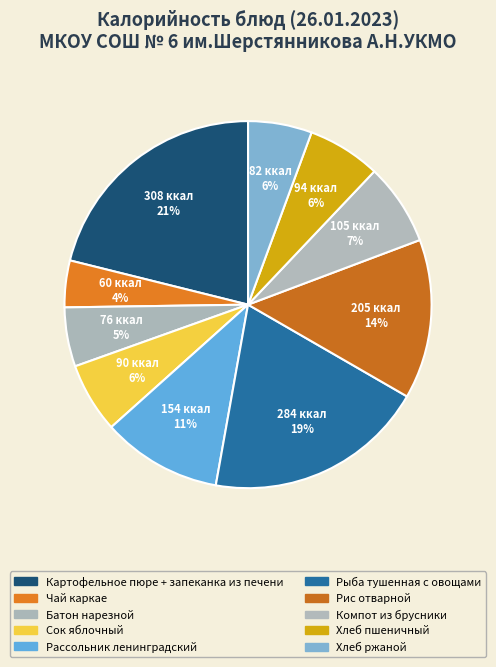

To the nearest percent, what portion does Хлеб ржаной represent?

6%